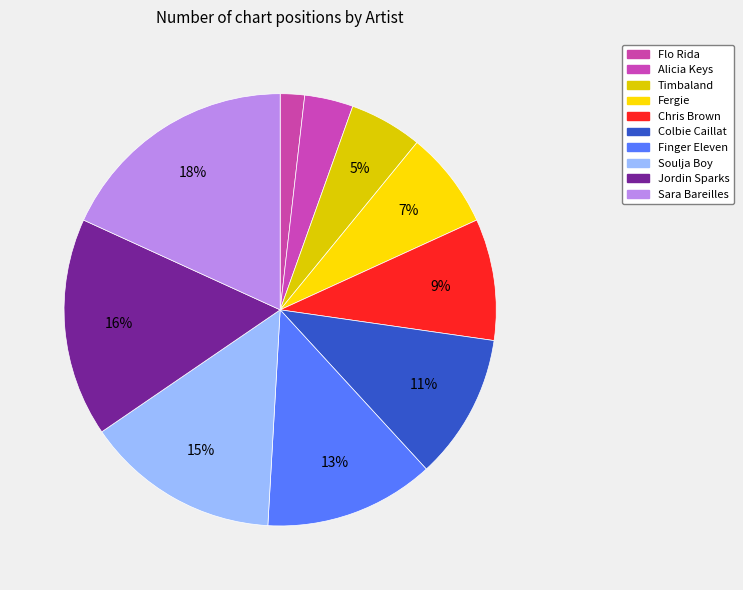

Is Chris Brown the majority of the pie?

No